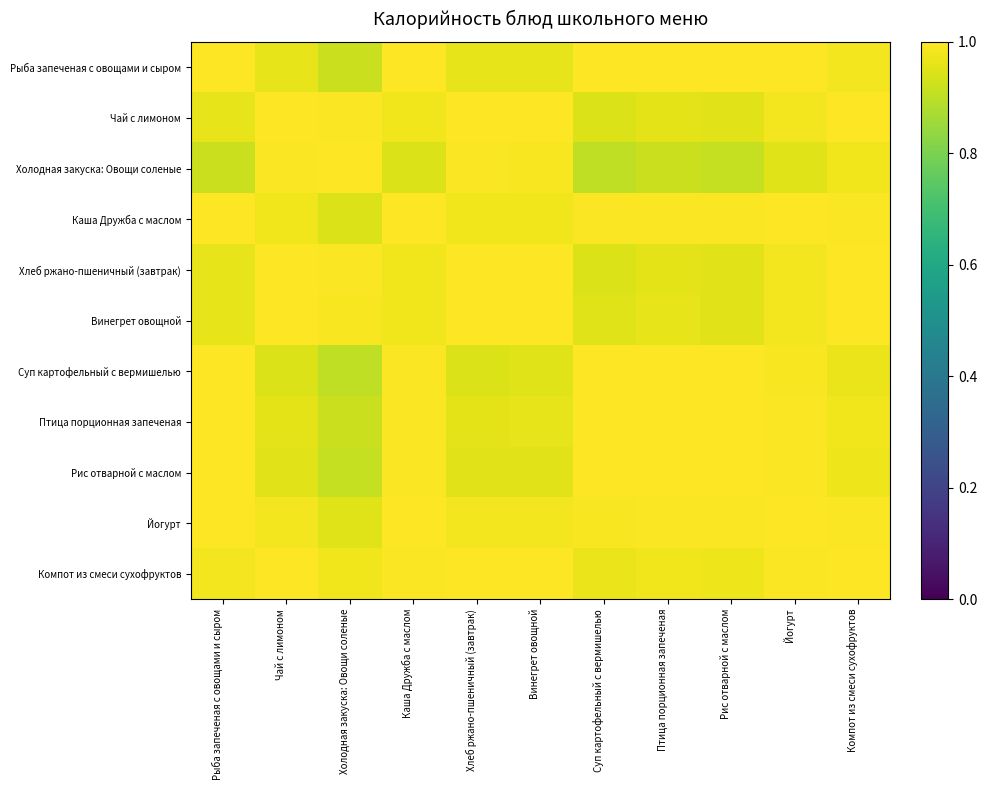

At how many categories does at least one series exceed 0?

11